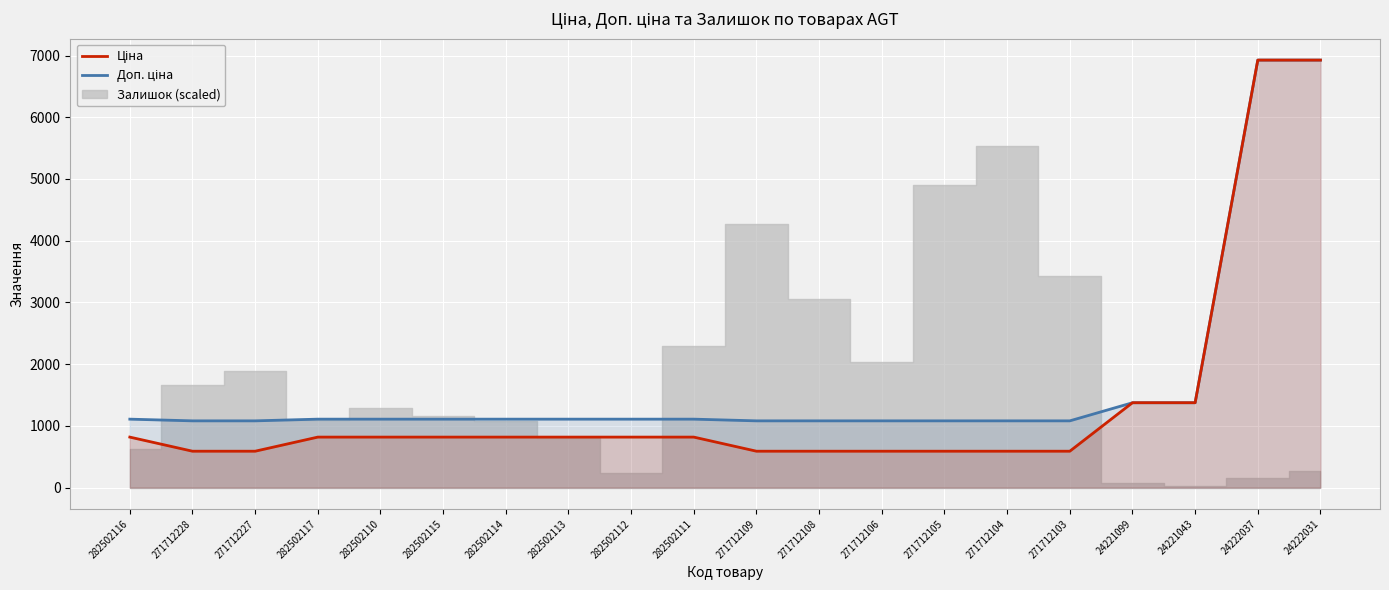

True or false: Доп. ціна and Ціна intersect in this chart.

True